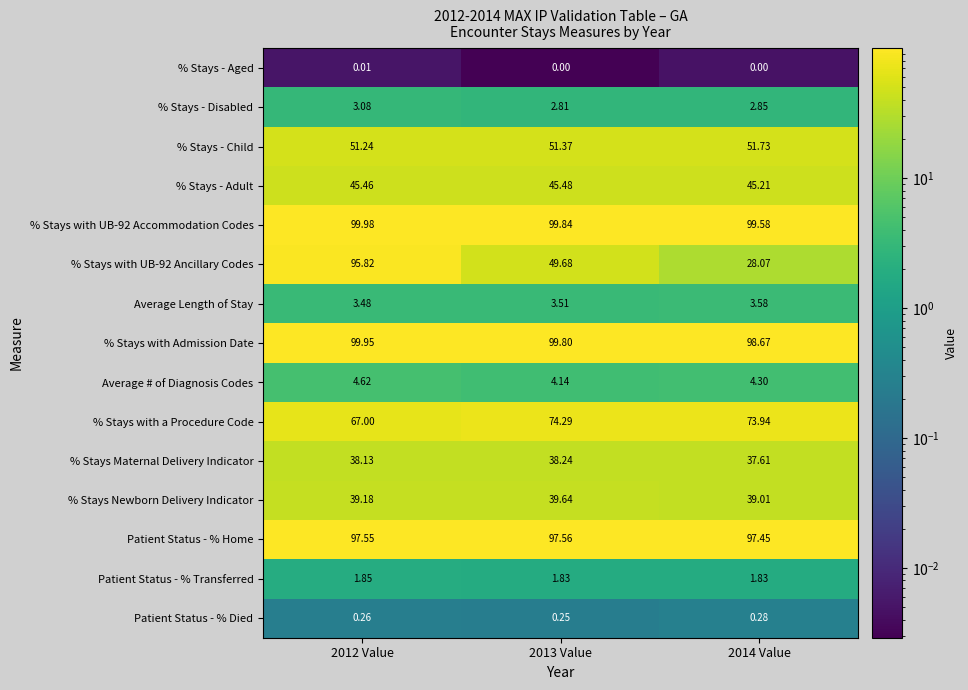

Is the value of % Stays Maternal Delivery Indicator at 2014 Value greater than the value of Average Length of Stay at 2013 Value?

Yes